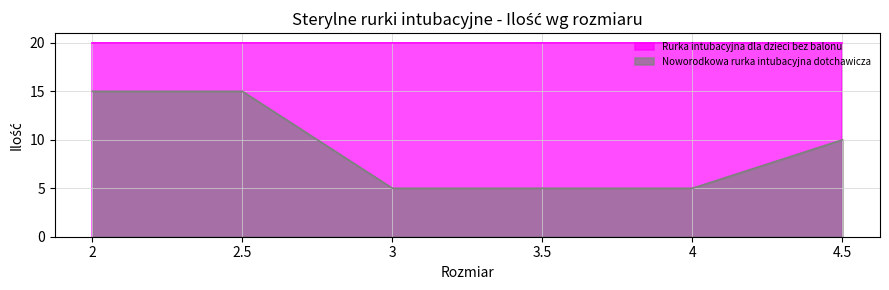

How many distinct data groups are displayed?

2